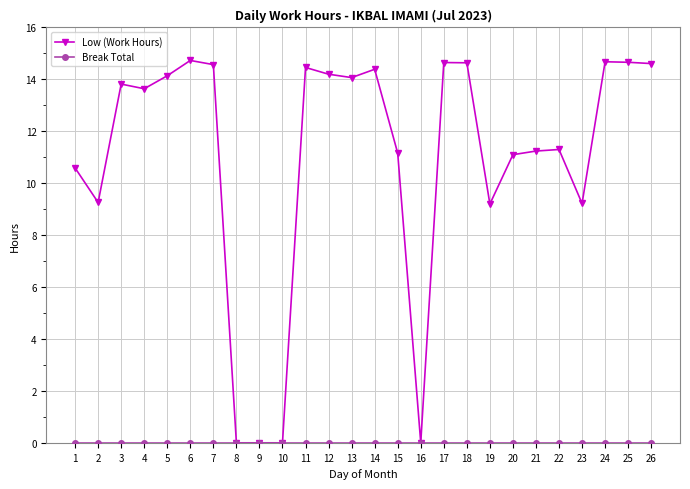

What is the greatest value displayed?

14.7